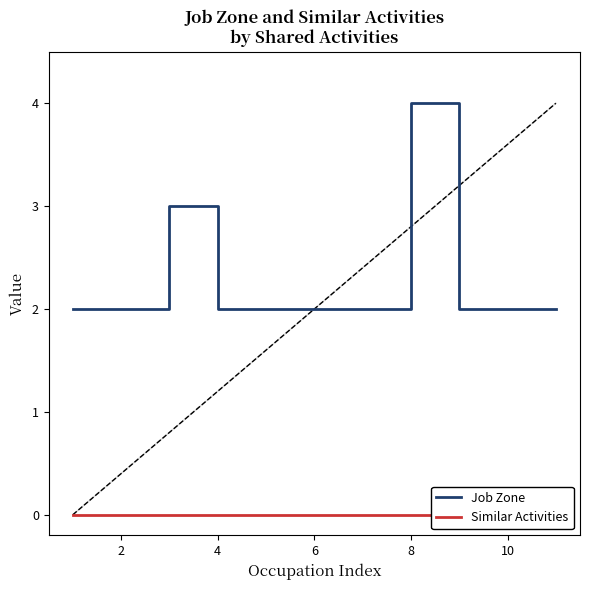

At which label does Job Zone reach its peak?

8